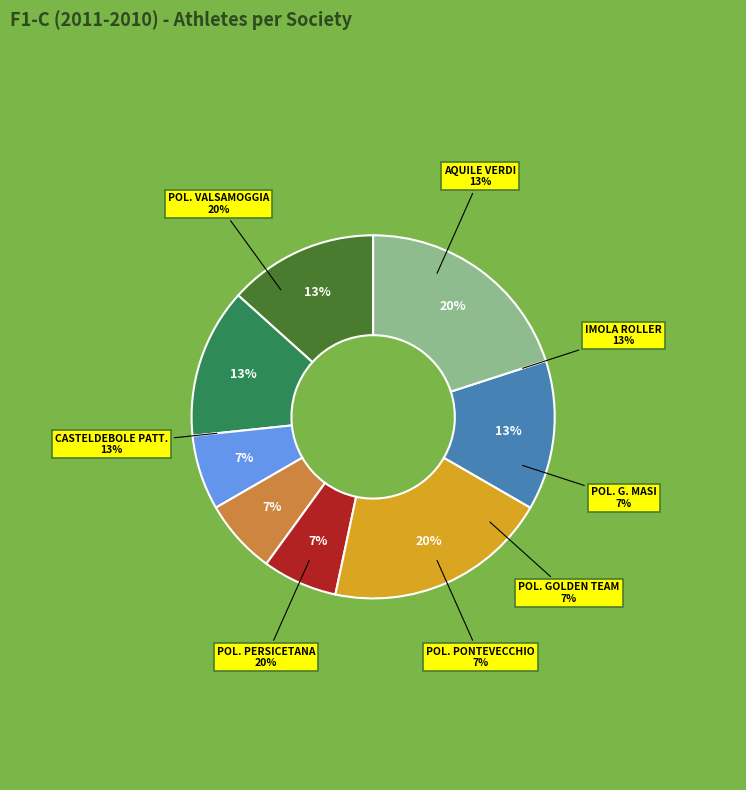

Does AQUILE VERDI account for over 50% of the chart?

No